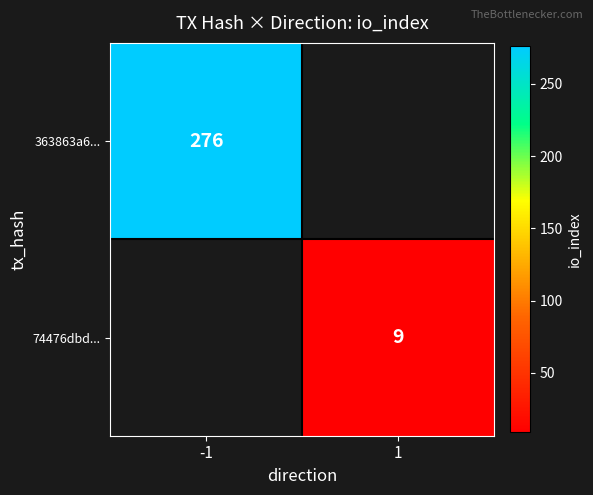

The value of 74476dbd... at 1 is 9. True or false?

True